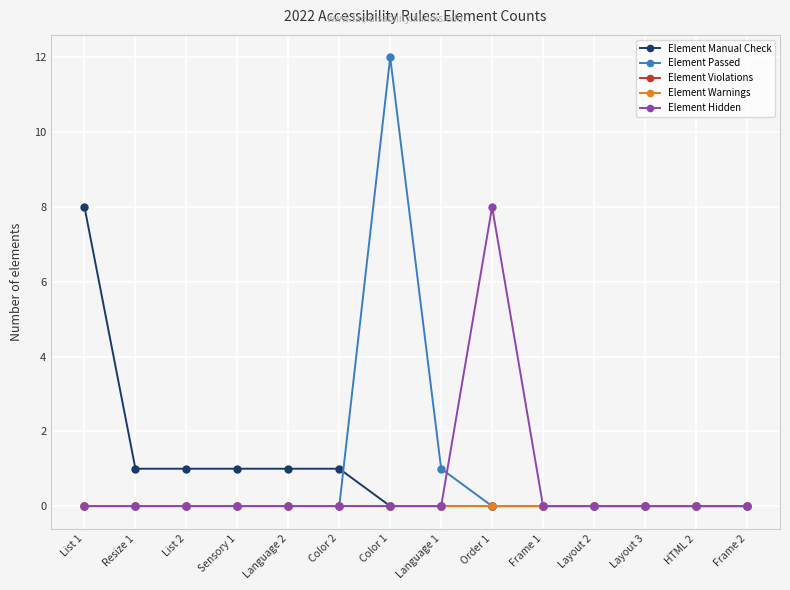

What is the sum of the Element Manual Check values at Order 1 and Resize 1?

1